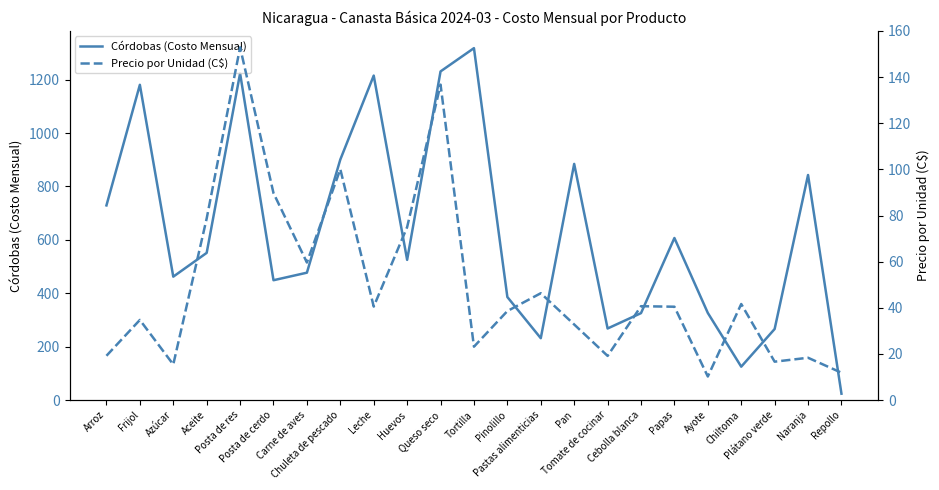

List the labels in order of Córdobas (Costo Mensual) value, smallest first.

Repollo, Chiltoma, Pastas alimenticias, Plátano verde, Tomate de cocinar, Cebolla blanca, Ayote, Pinolillo, Posta de cerdo, Azúcar, Carne de aves, Huevos, Aceite, Papas, Arroz, Naranja, Pan, Chuleta de pescado, Frijol, Leche, Posta de res, Queso seco, Tortilla